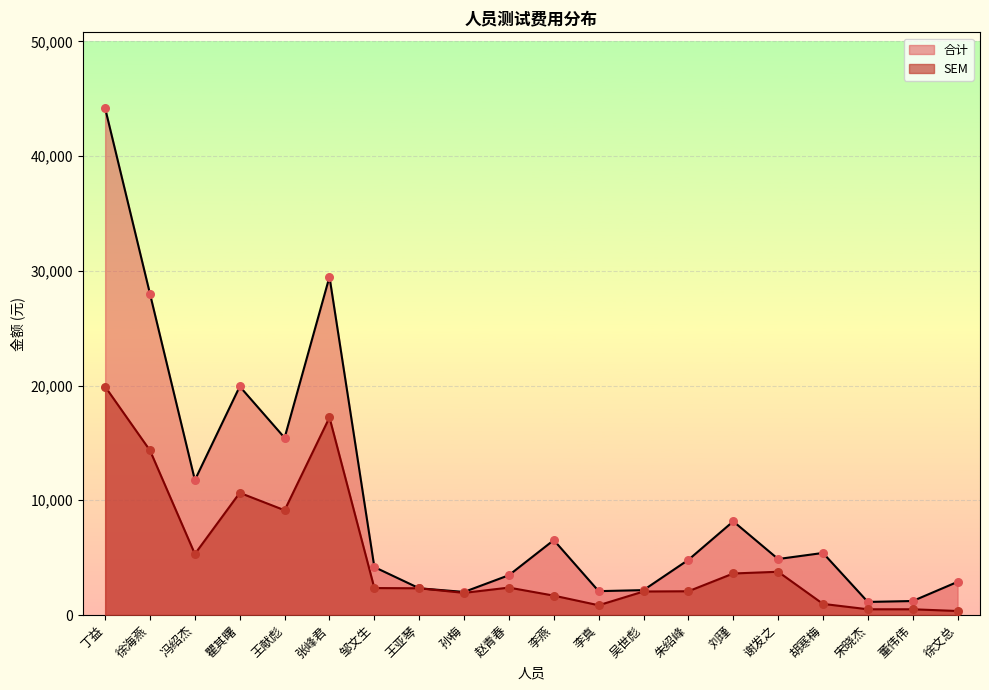

What is the total value across all series at 董伟伟?

1720